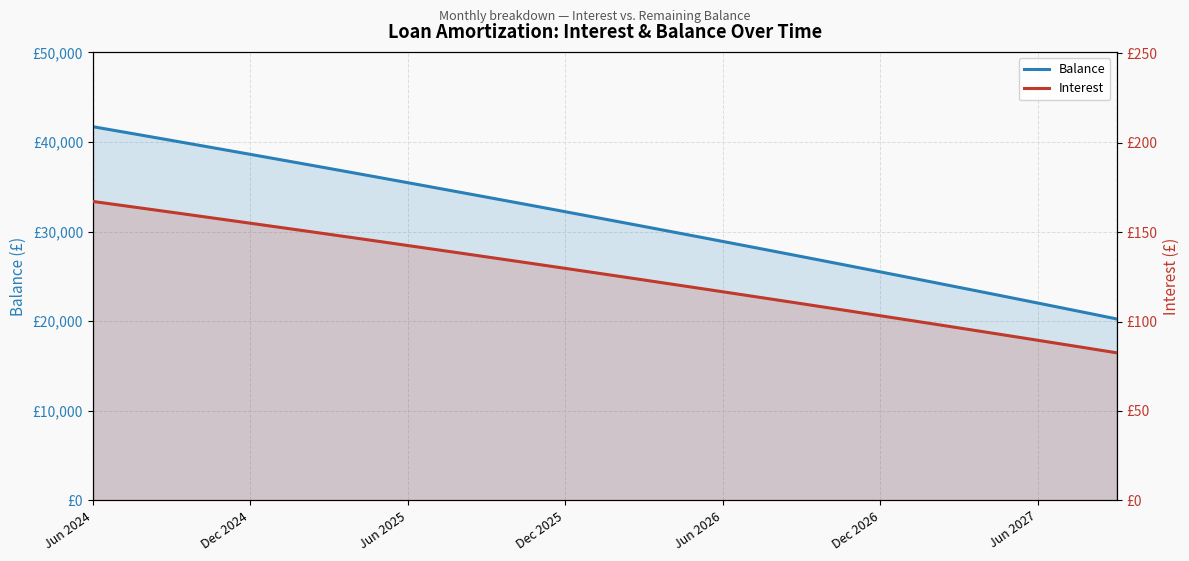

Rank the series at Jun 2025 from lowest to highest value.

Interest, Balance